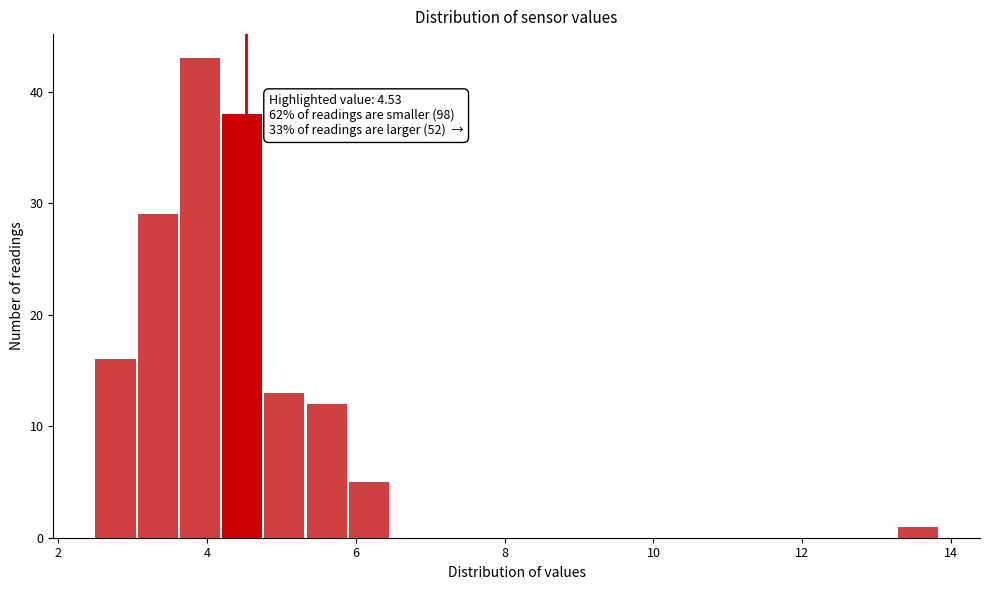

Read against the x-axis, roughly where is the centre of the tallest bar?

4.0